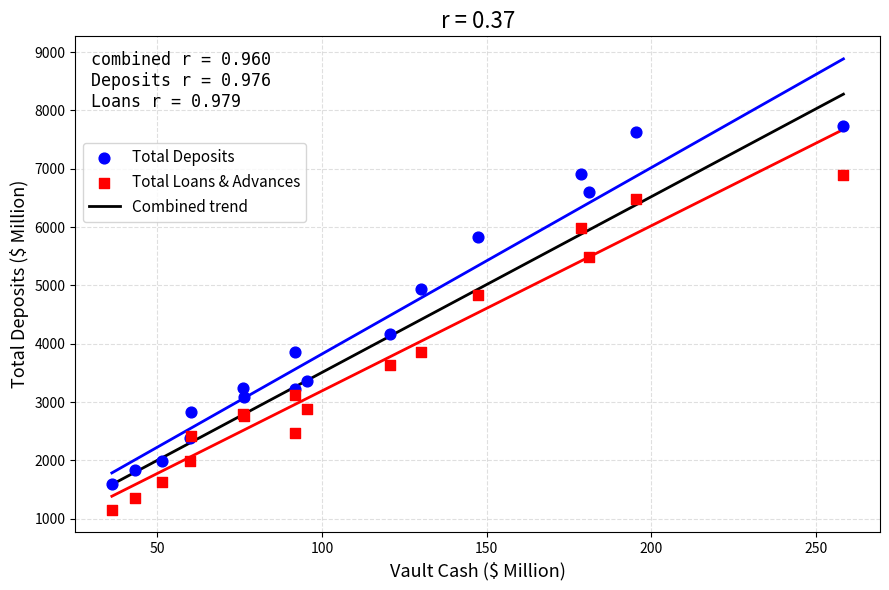

Across all series, what Y value is closest to 4442?

4172.0